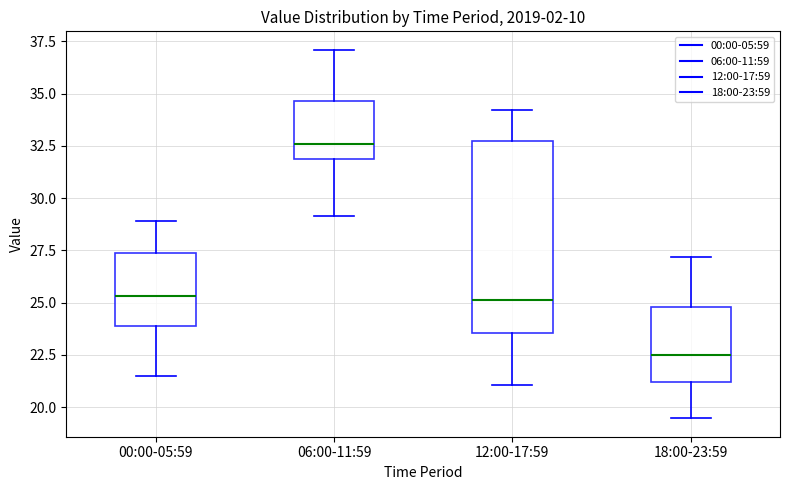

Reading left to right, read every box against the y-axis: the position of its median line, the range the box covers, and the ends of its whiskers. The values are not printed on the chart, so give them approximately, as read against the axis.

00:00-05:59: median 25.5, box 24.0 to 27.5, whiskers 21.5 to 29.0
06:00-11:59: median 32.5, box 32.0 to 34.5, whiskers 29.0 to 37.0
12:00-17:59: median 25.0, box 23.5 to 32.5, whiskers 21.0 to 34.0
18:00-23:59: median 22.5, box 21.0 to 25.0, whiskers 19.5 to 27.0